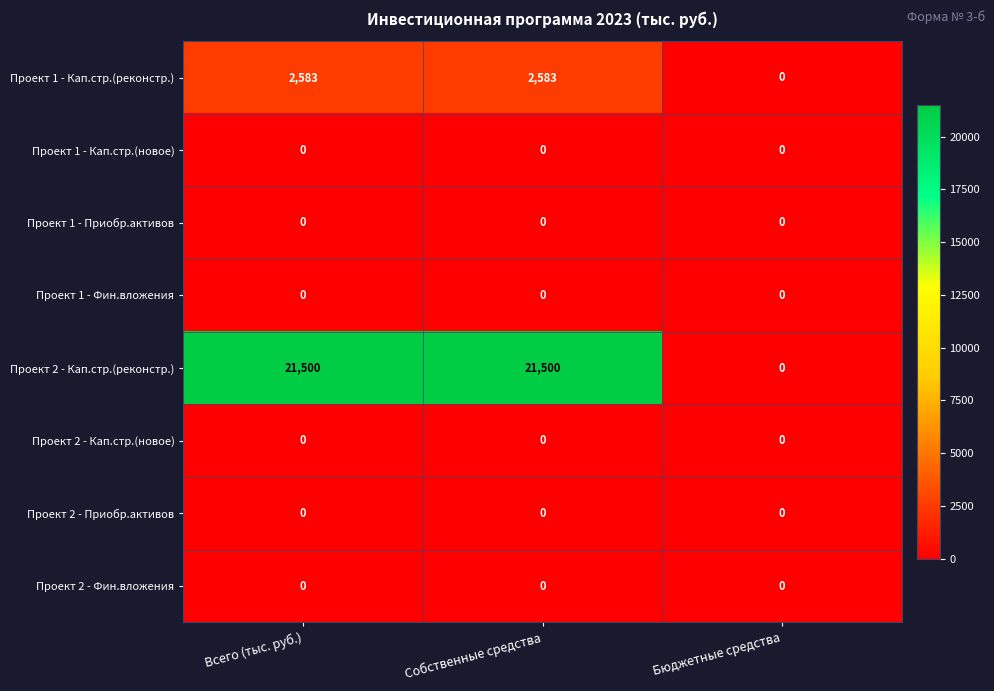

Which series has the largest total across all categories?

Проект 2 - Кап.стр.(реконстр.)